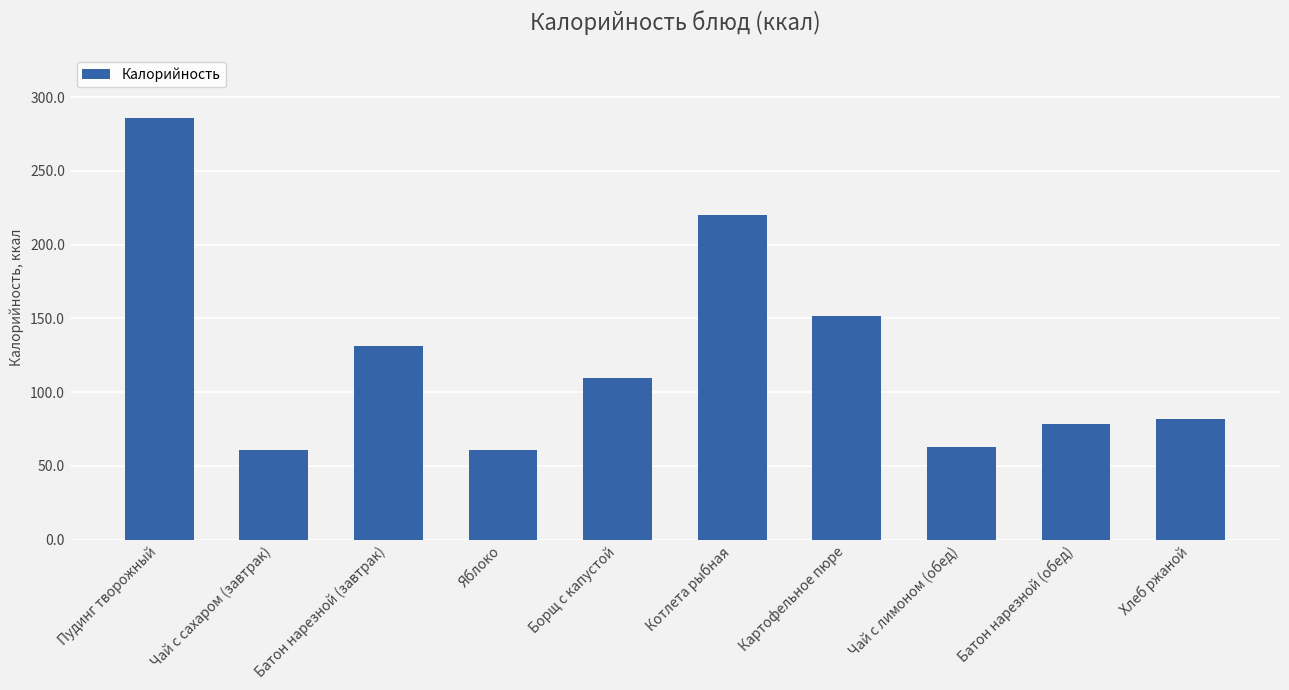

Is it true that the value at Батон нарезной (завтрак) is 131.0?

True